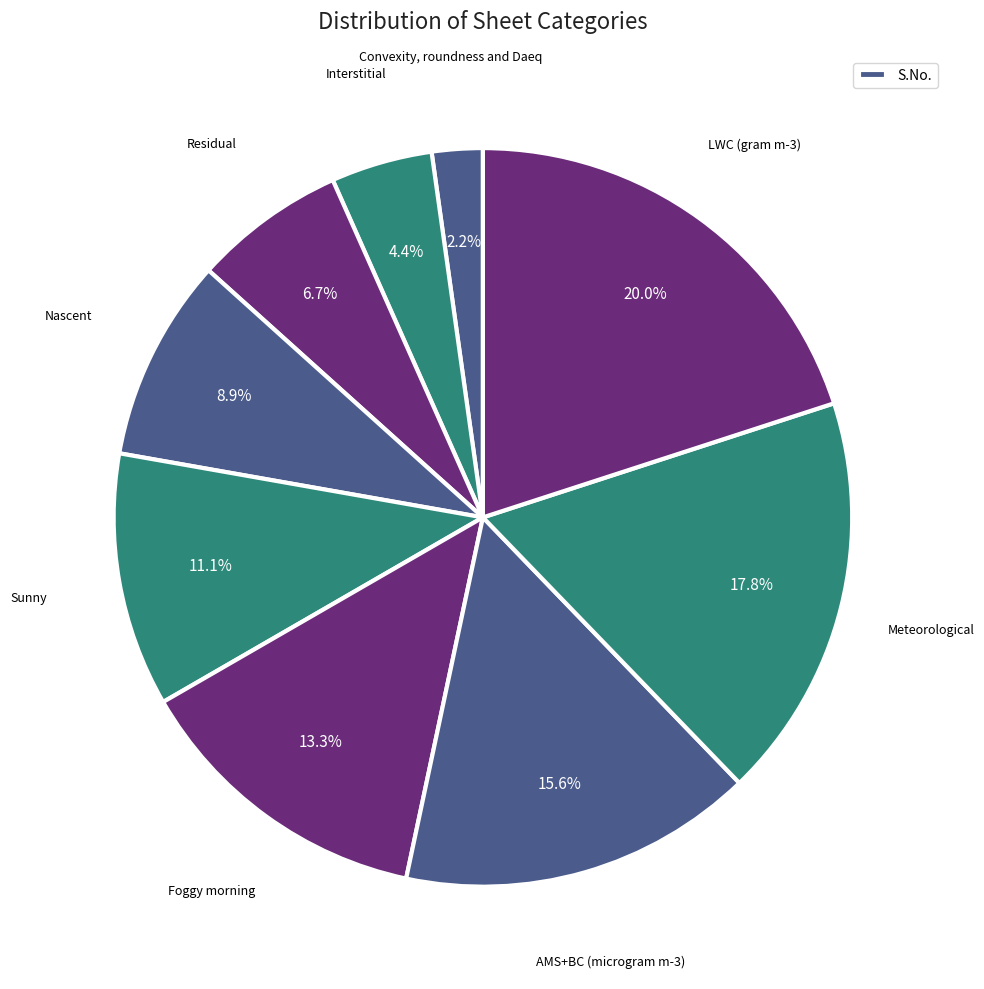

How many segments does this pie chart have?

9